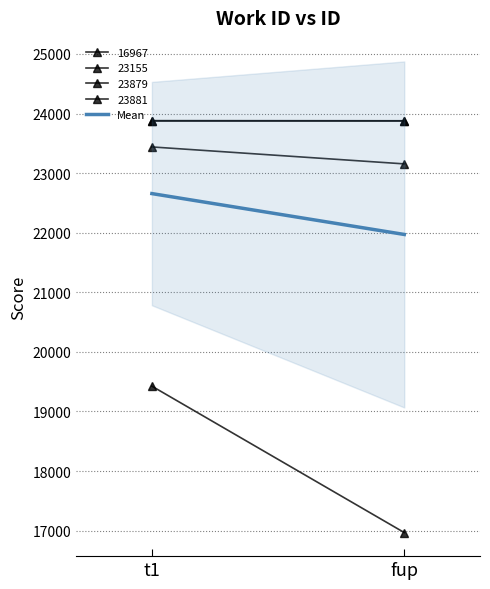

How many values are below 22656?

1